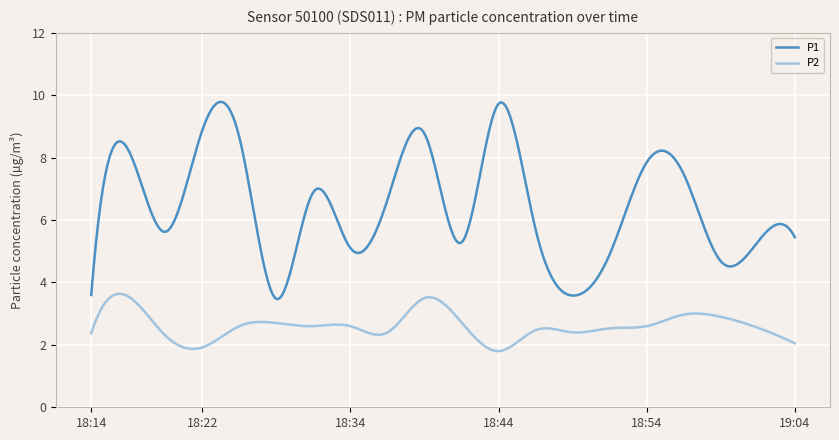

In P1, how many points are lower than both neighbors (excluding endpoints)?

6